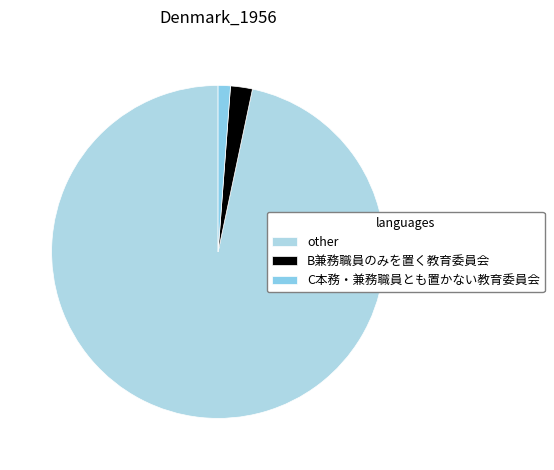

How many segments does this pie chart have?

3